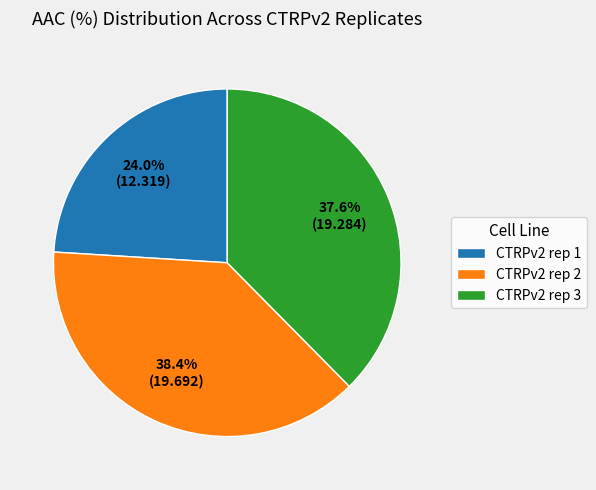

What is the largest slice in the pie chart?

CTRPv2 rep 2